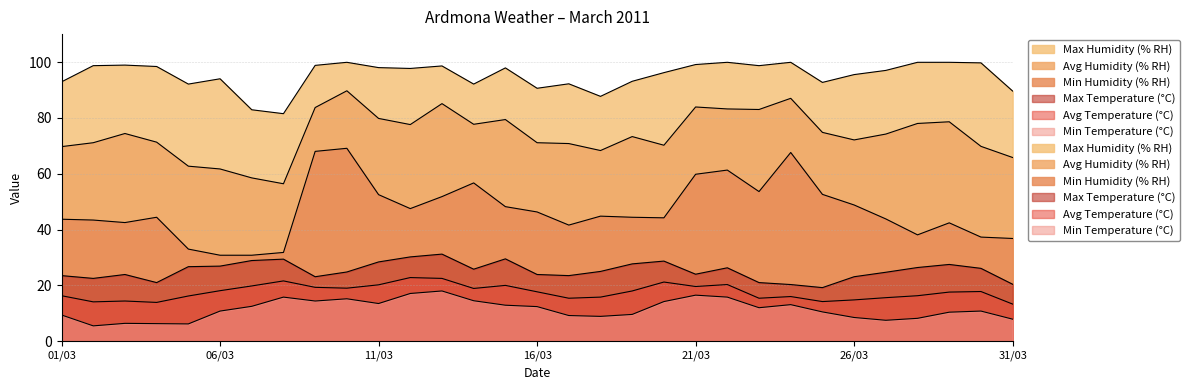

What is the sum of the Max Humidity (% RH) values at 06/03 and 08/03?

175.5